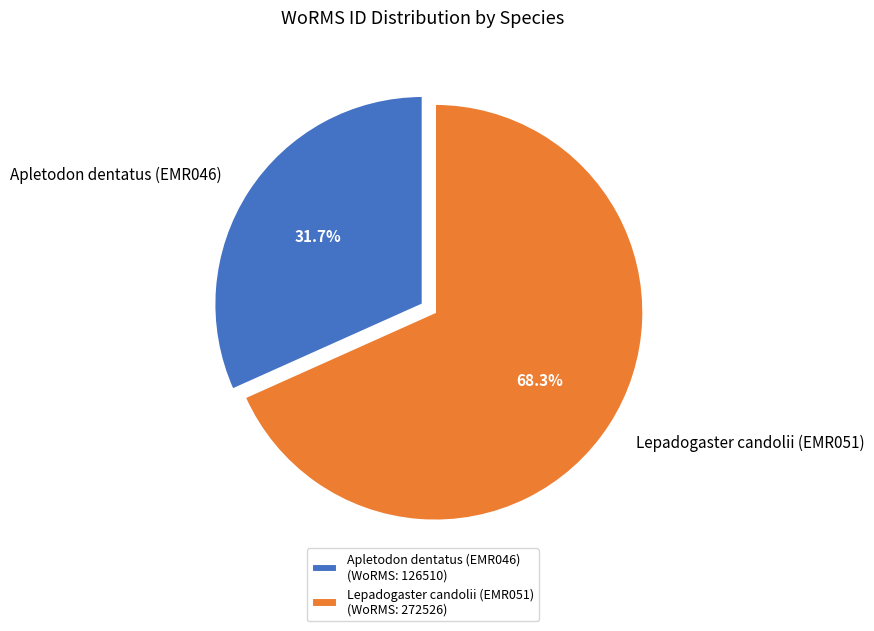

What is the smallest slice in the pie chart?

Apletodon dentatus (EMR046)